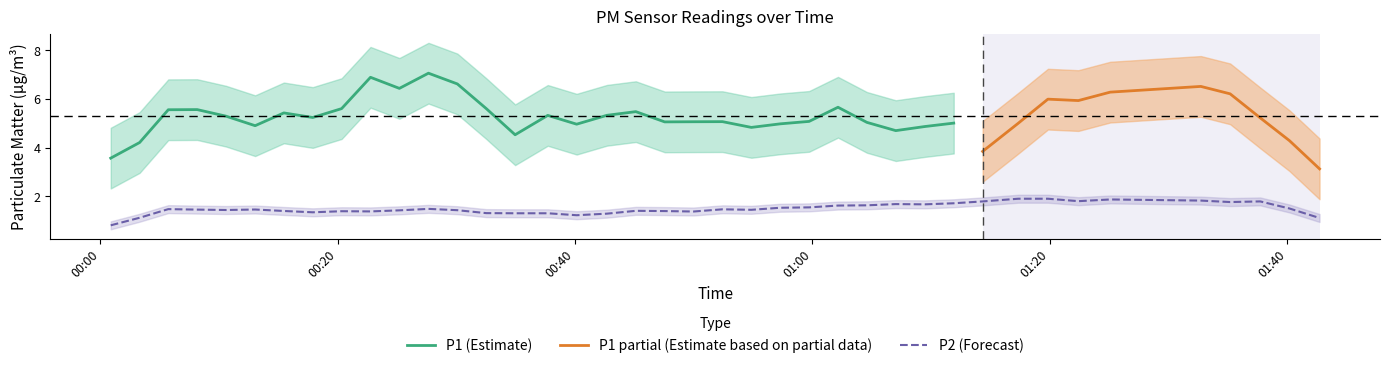

Which series has the widest spread of values?

P1